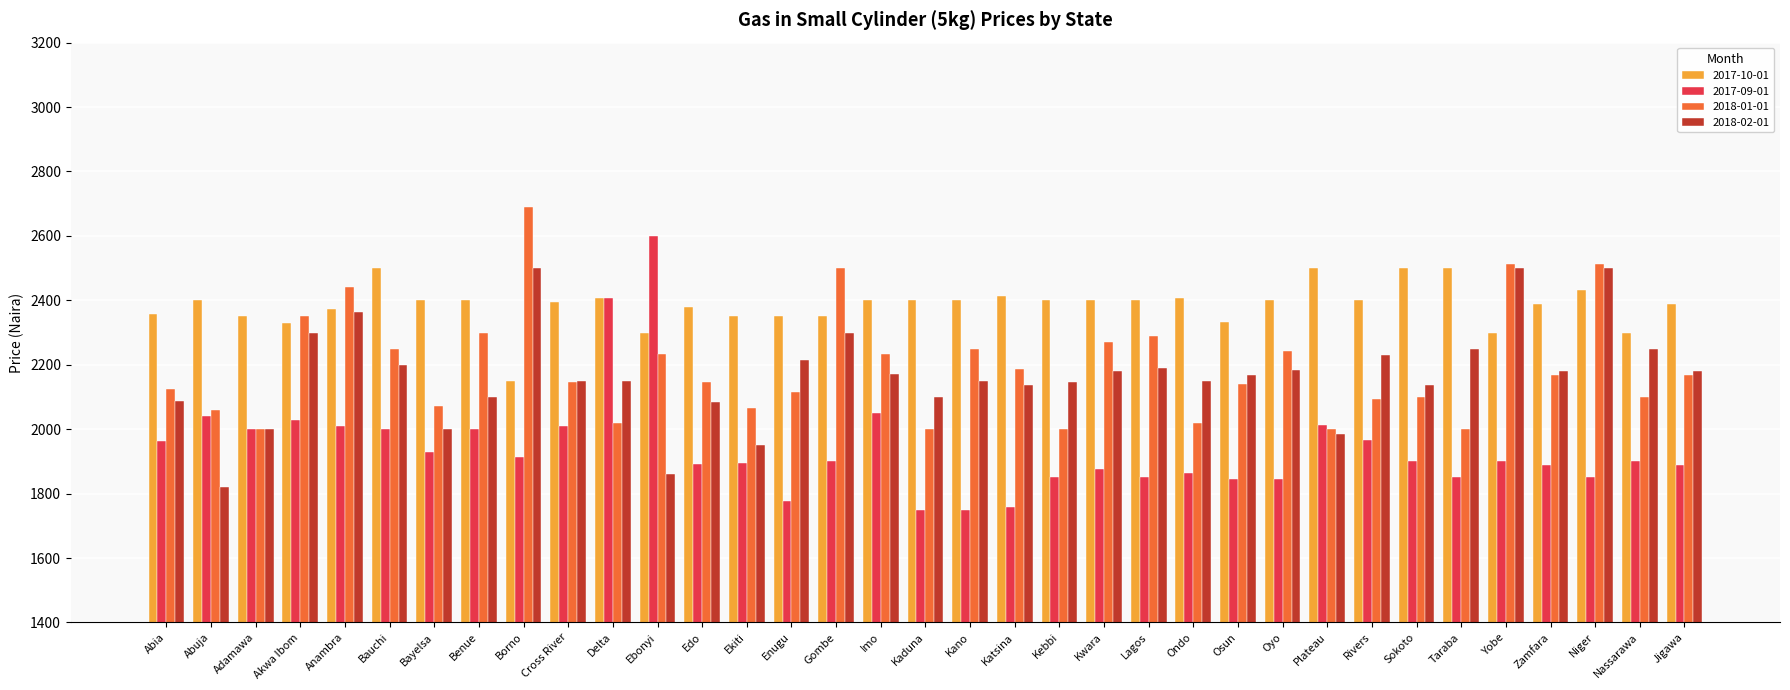

How many groups of bars are there?

35